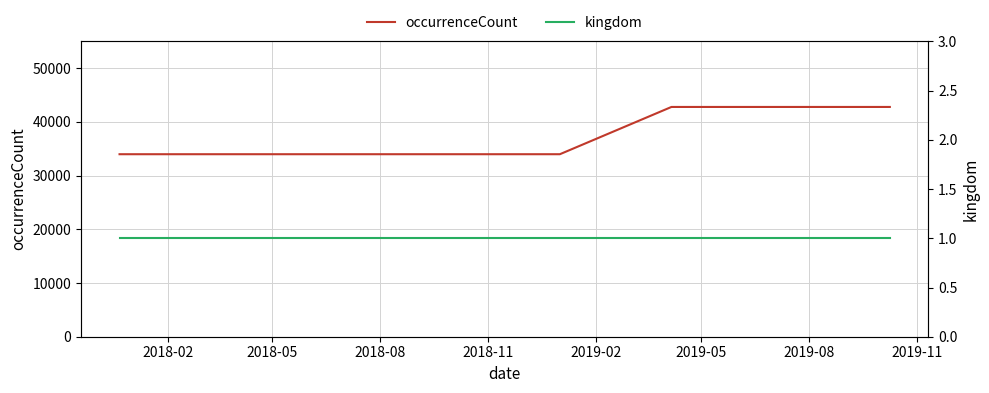

Reading left to right, what are all the values shown in this chart?

occurrenceCount: 33991	33991	33991	33991	33991	42793	42793	42793
kingdom: 1	1	1	1	1	1	1	1